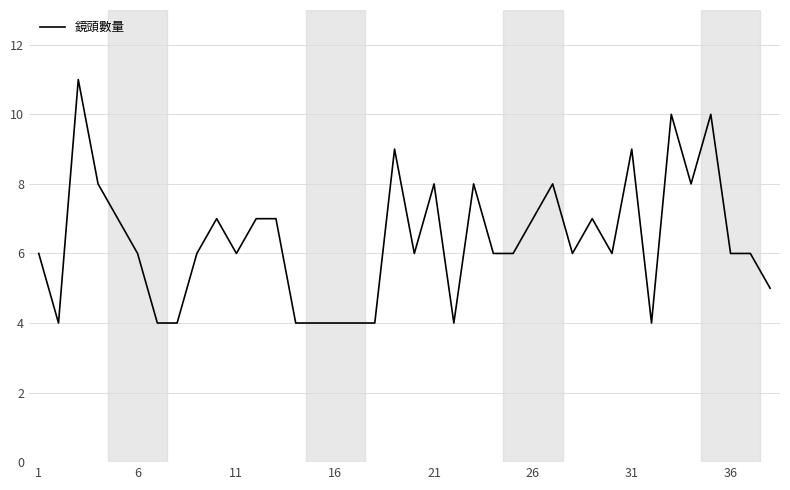

What is the greatest value displayed?

11